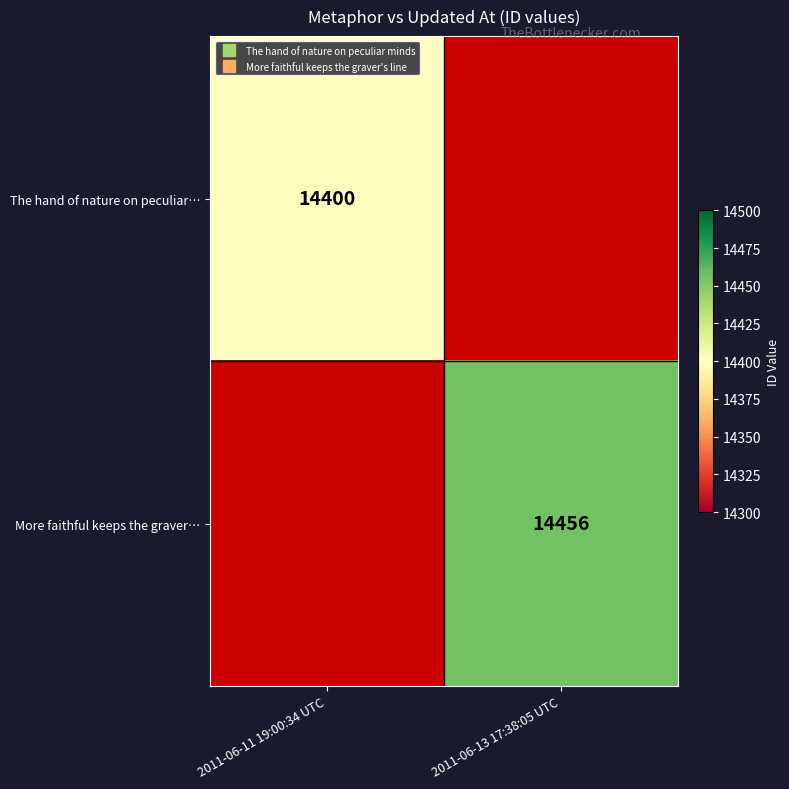

At which category does the chart reach its peak across all series?

2011-06-13 17:38:05 UTC